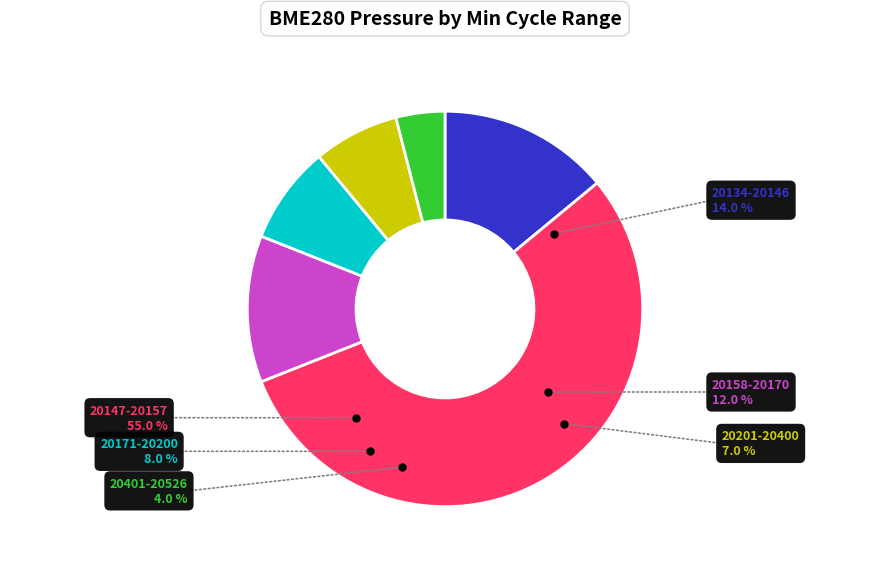

Which slice is the largest?

20147-20157